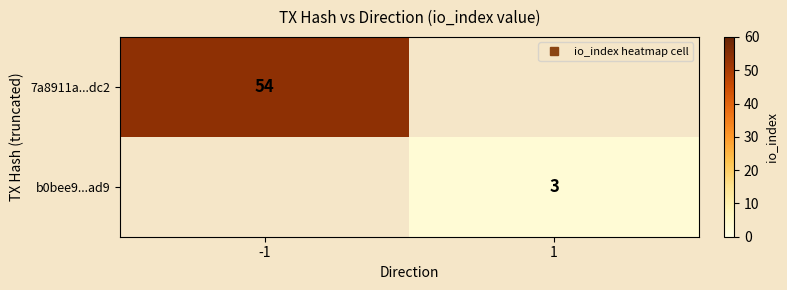

How many values in the b0bee9...ad9 series are below 3?

1